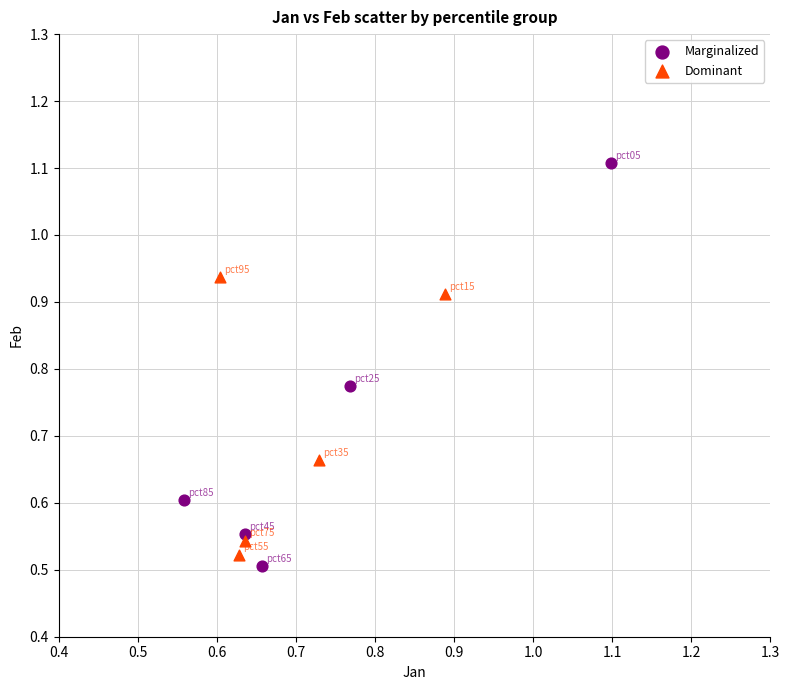

Which series reaches the minimum Y coordinate?

Marginalized